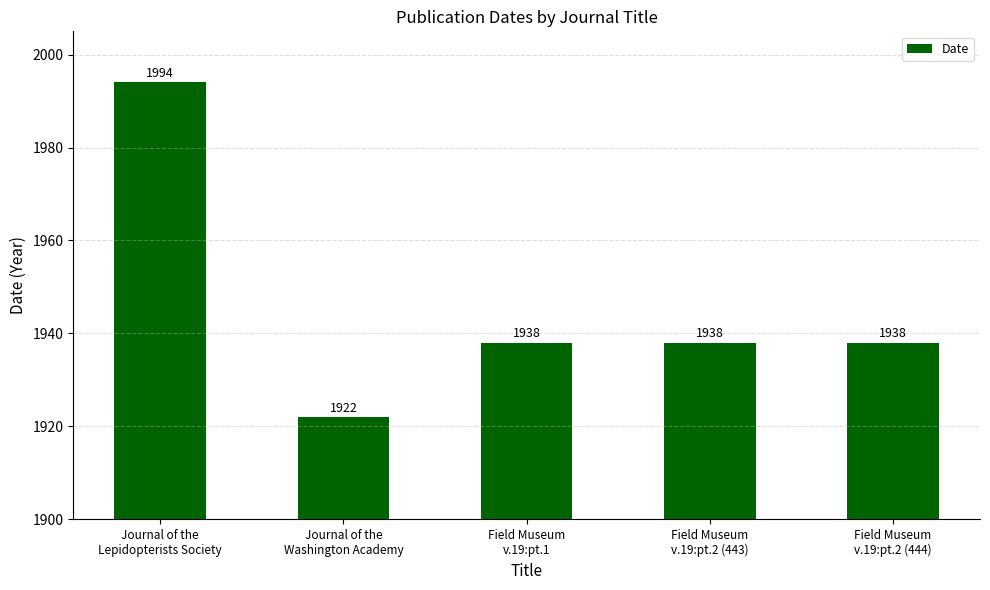

Reading left to right, transcribe all the data shown in this chart.

Journal of the
Lepidopterists Society=1994	Journal of the
Washington Academy=1922	Field Museum
v.19:pt.1=1938	Field Museum
v.19:pt.2 (443)=1938	Field Museum
v.19:pt.2 (444)=1938